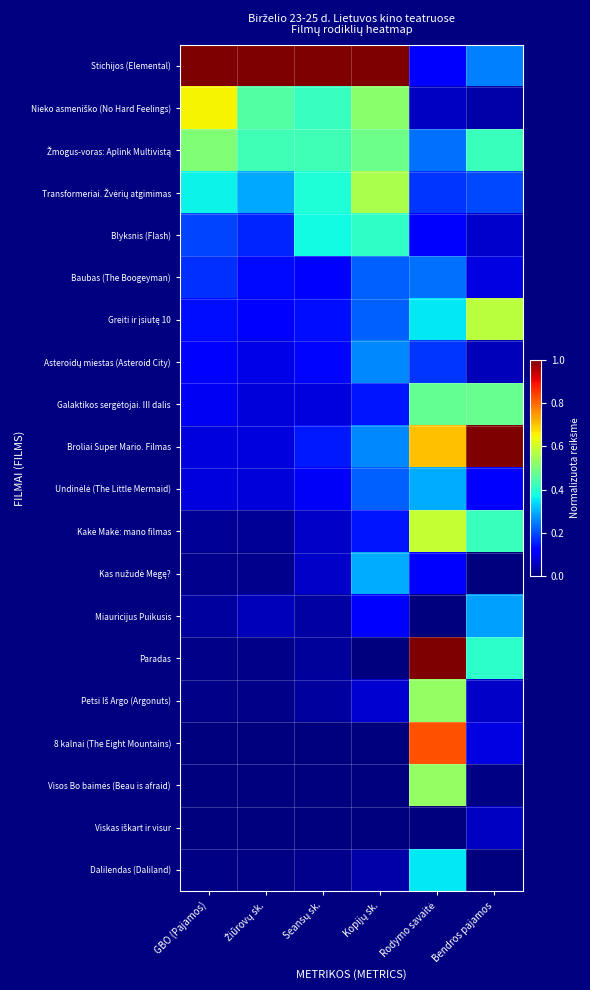

At which category does the chart reach its minimum across all series?

Rodymo savaitė